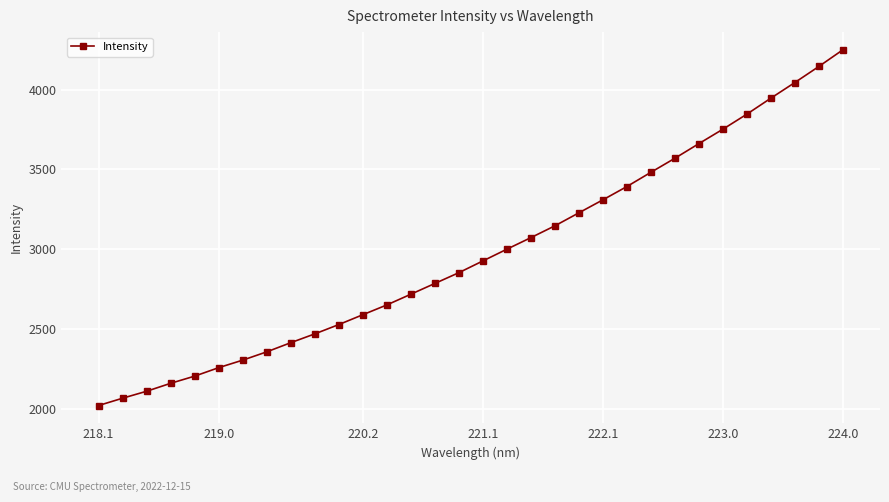

What is the value of the 6th point from the left?

2257.1